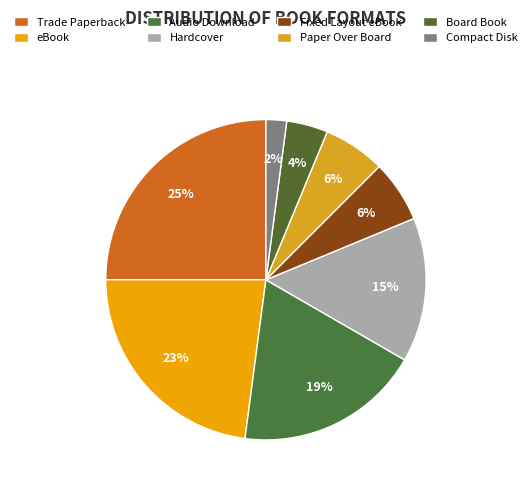

Rank the categories by value from highest to lowest.

Trade Paperback, eBook, Audio Download, Hardcover, Fixed Layout eBook, Paper Over Board, Board Book, Compact Disk